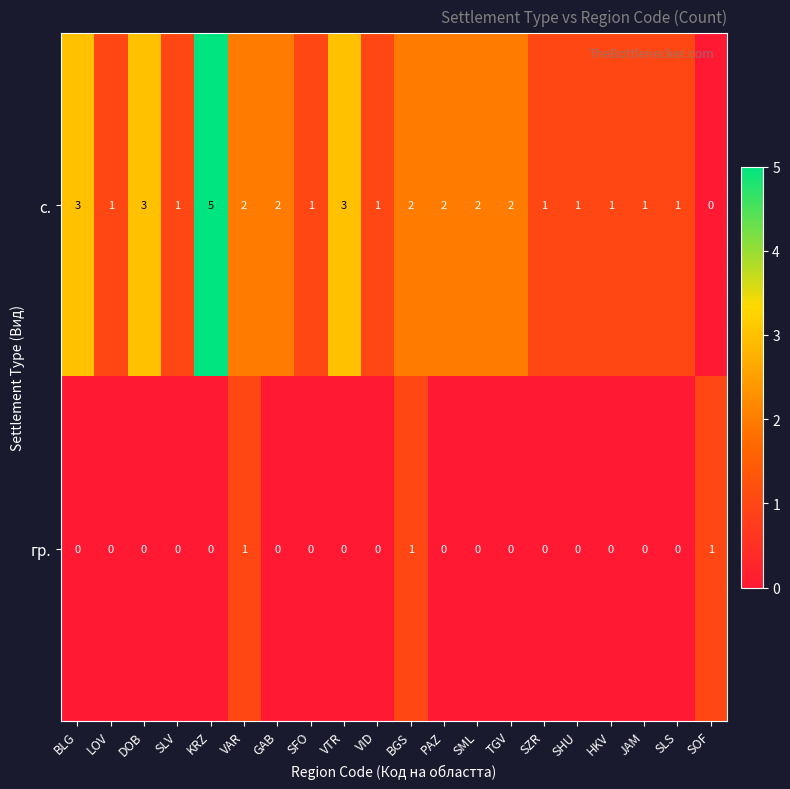

How many positive values does the гр. series have?

3